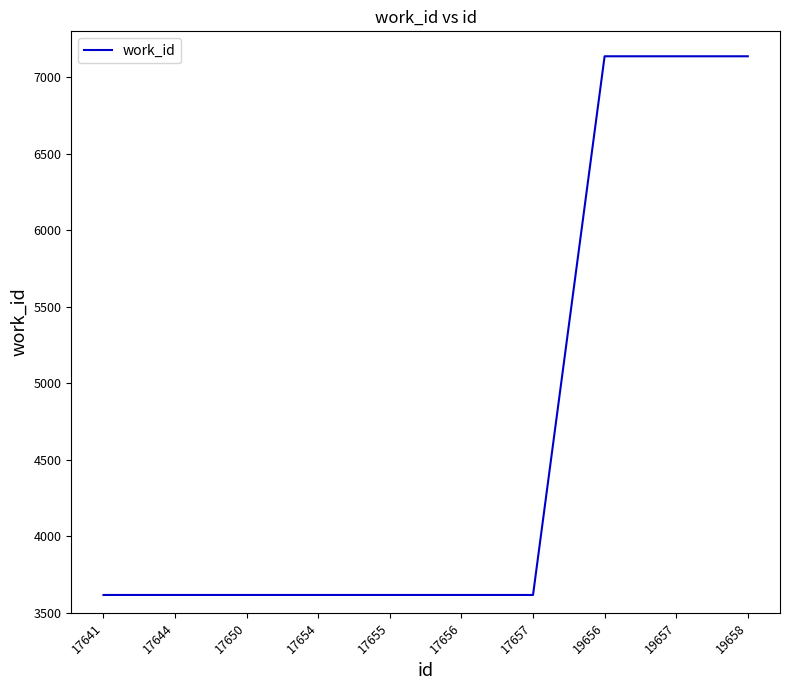

What is the change in value from 17650 to 19658?

+3520